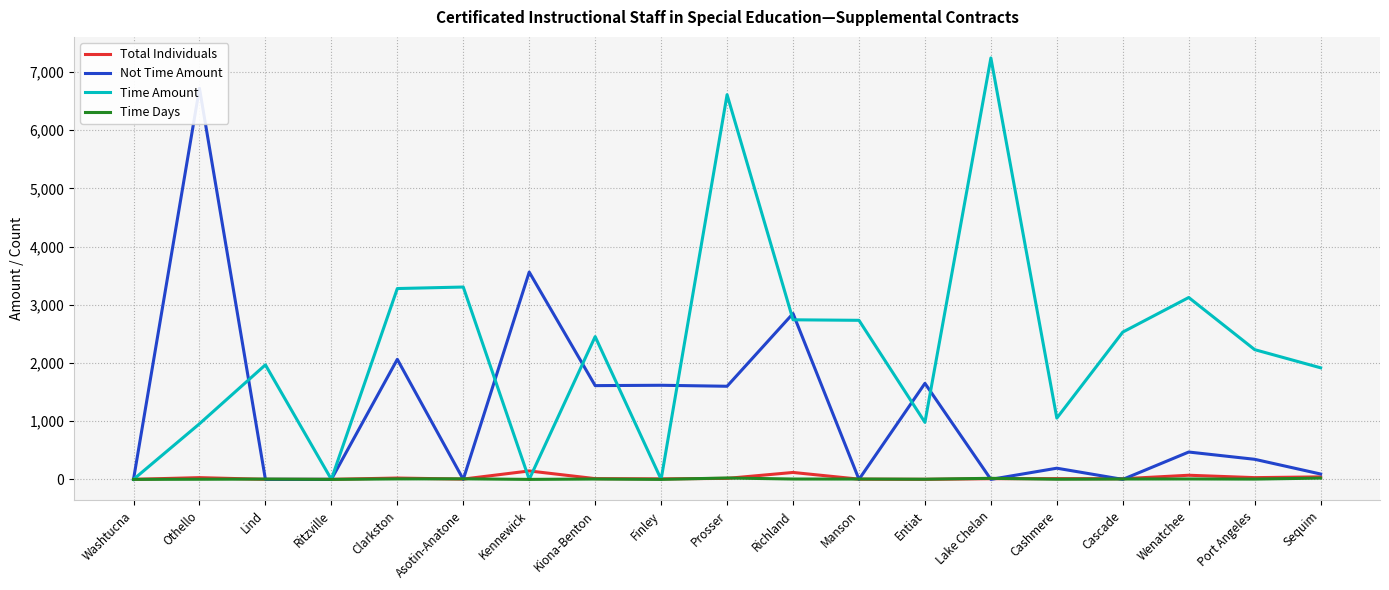

What is the difference between the Not Time Amount values at Sequim and Clarkston?

1971.0